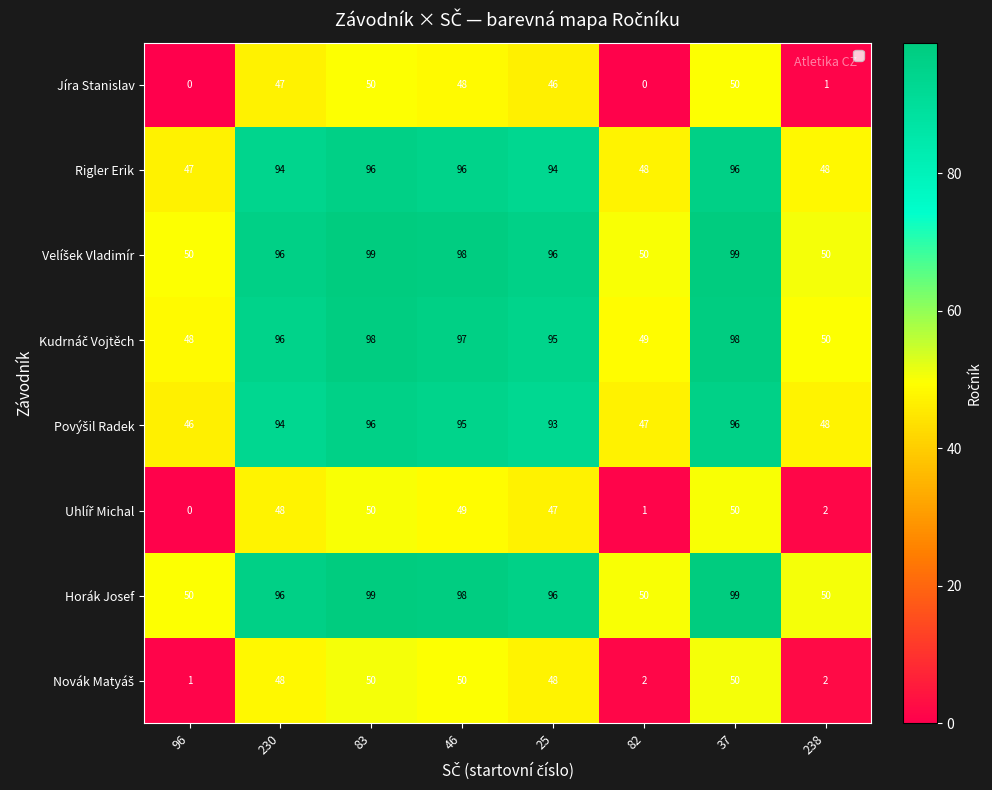

What is the maximum value shown in the chart?

99